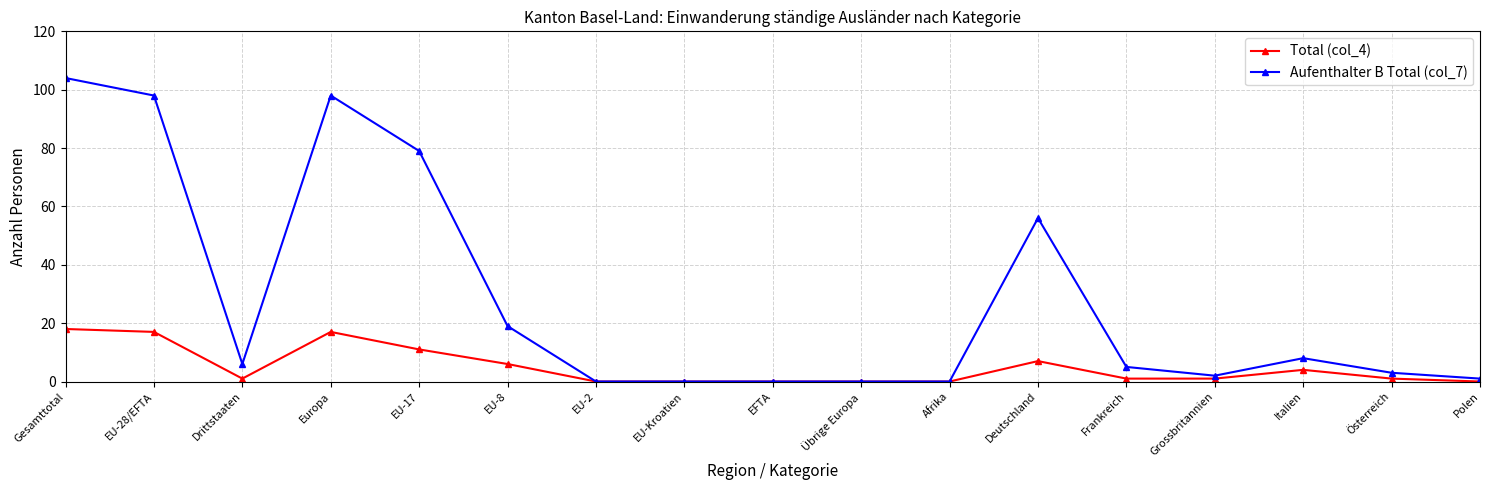

Which series has the largest total across all categories?

Aufenthalter B Total (col_7)